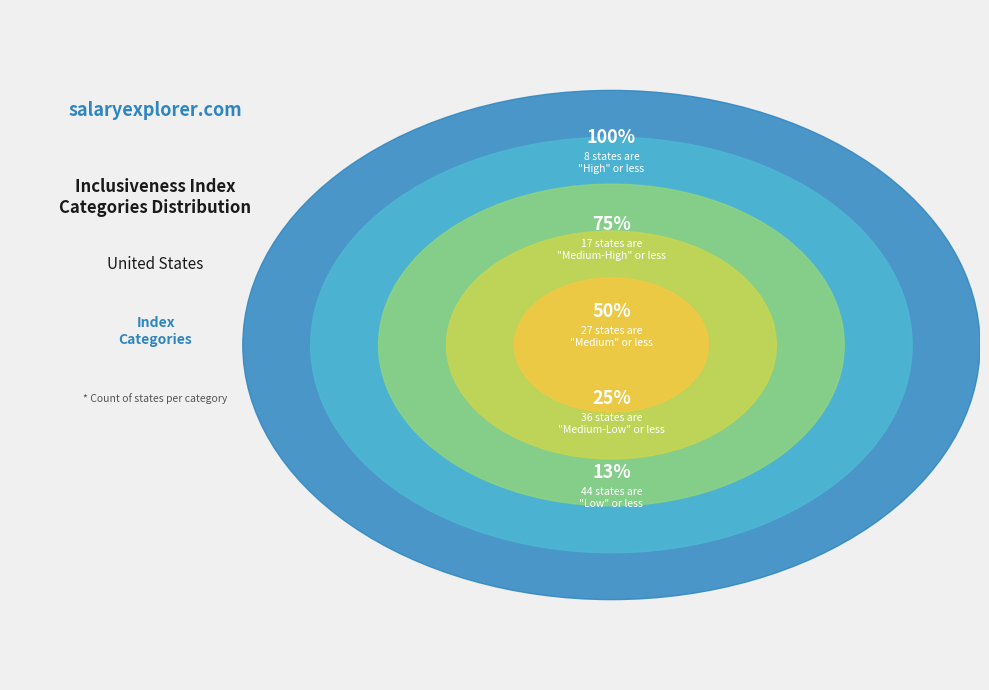

What is the largest slice in the pie chart?

Medium